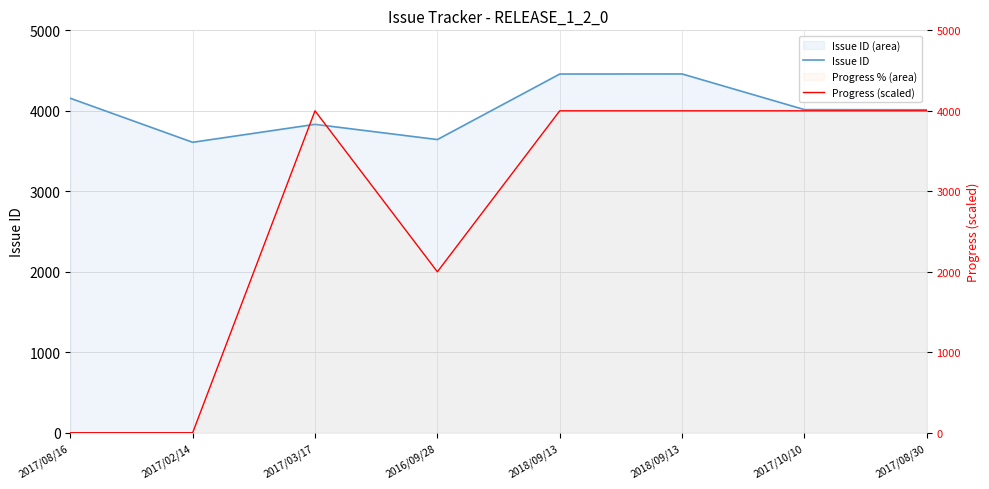

Between 2018/09/13 and 2017/08/30, which series saw the biggest shift?

Issue ID